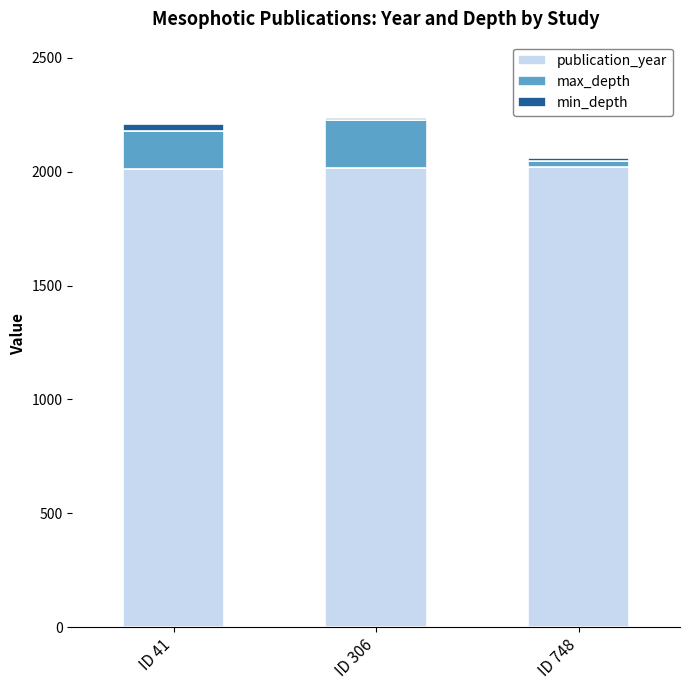

What is the total value across all series at ID 306?

2236